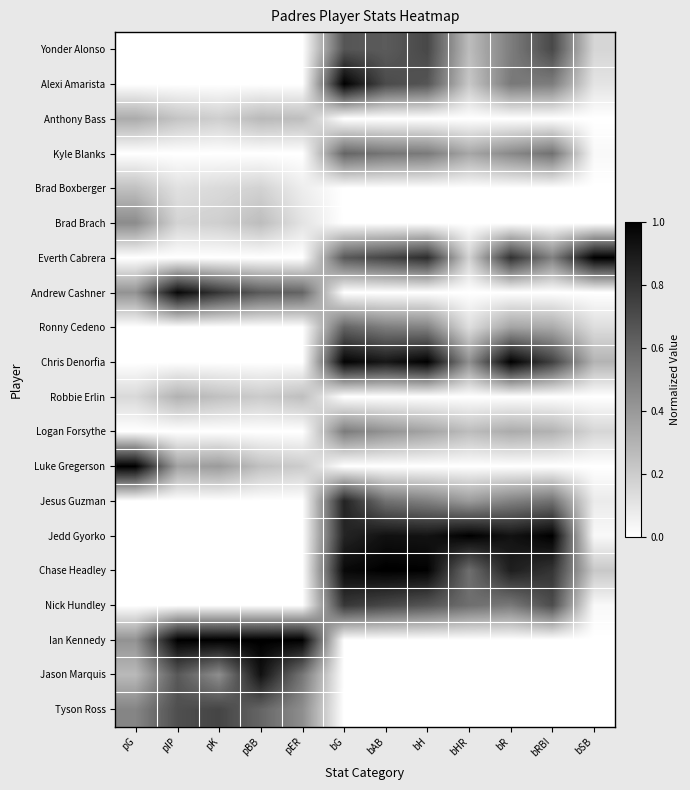

Which series changed the most between pIP and pER?

Andrew Cashner